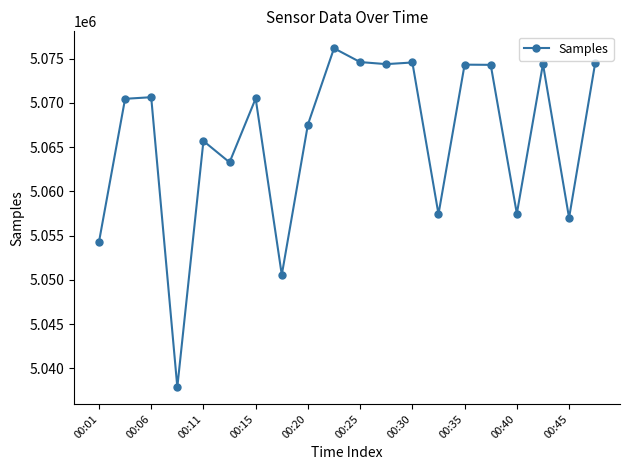

What is the value of the 2nd point from the left?

5070446